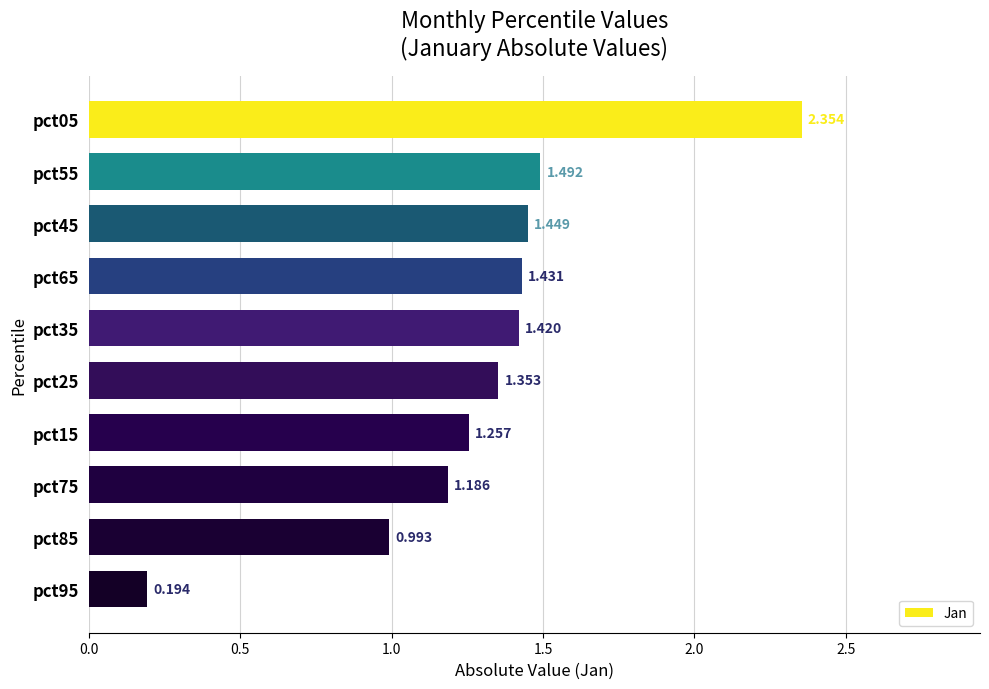

What is the difference between the maximum and minimum values?

2.2